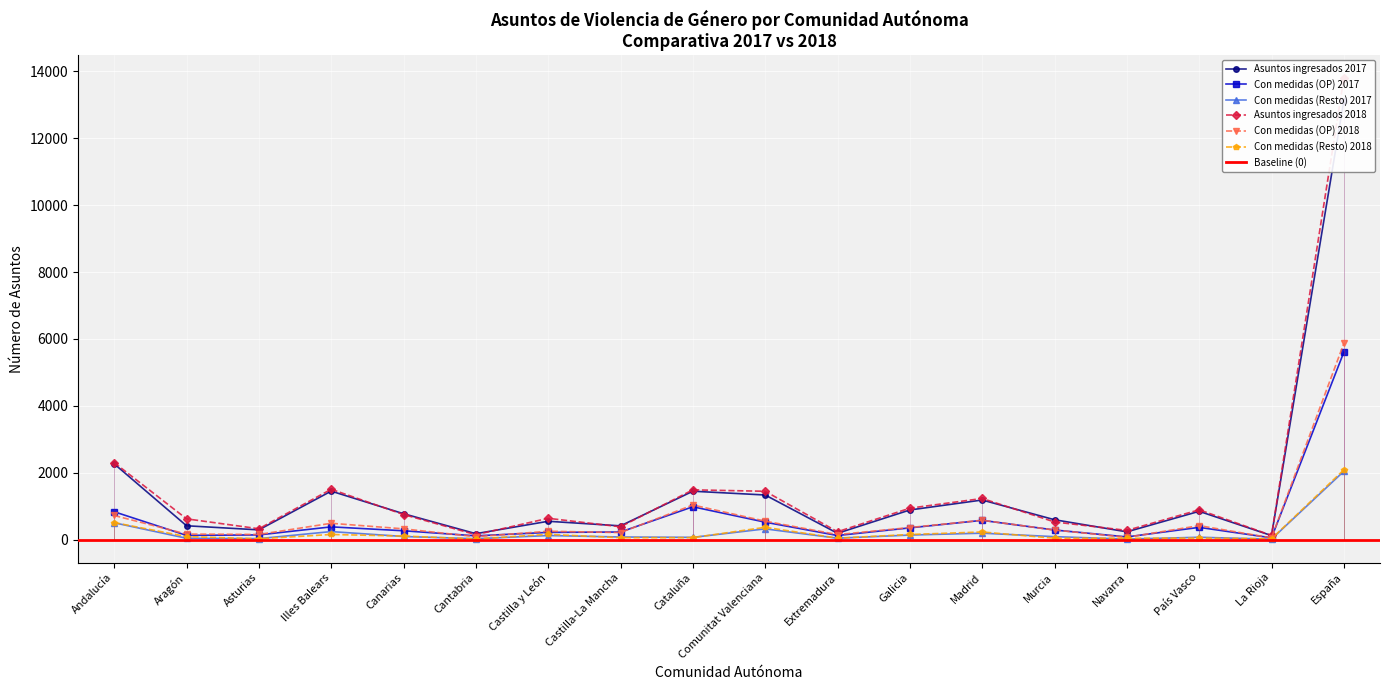

What is the average value of the Asuntos ingresados 2017 series?

1459